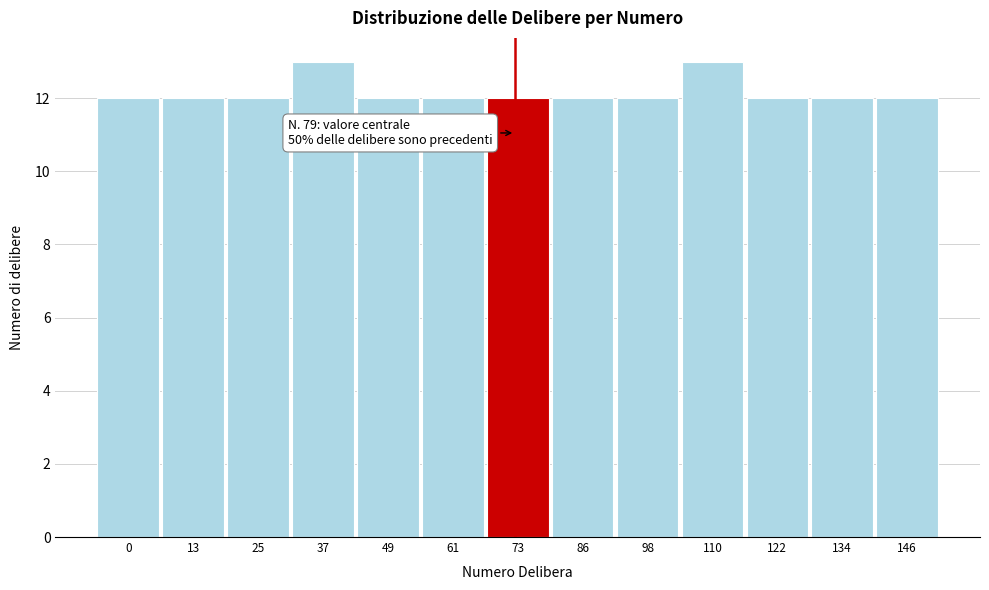

Reading left to right, what are all the values shown in this chart?

12	12	12	13	12	12	12	12	12	13	12	12	12